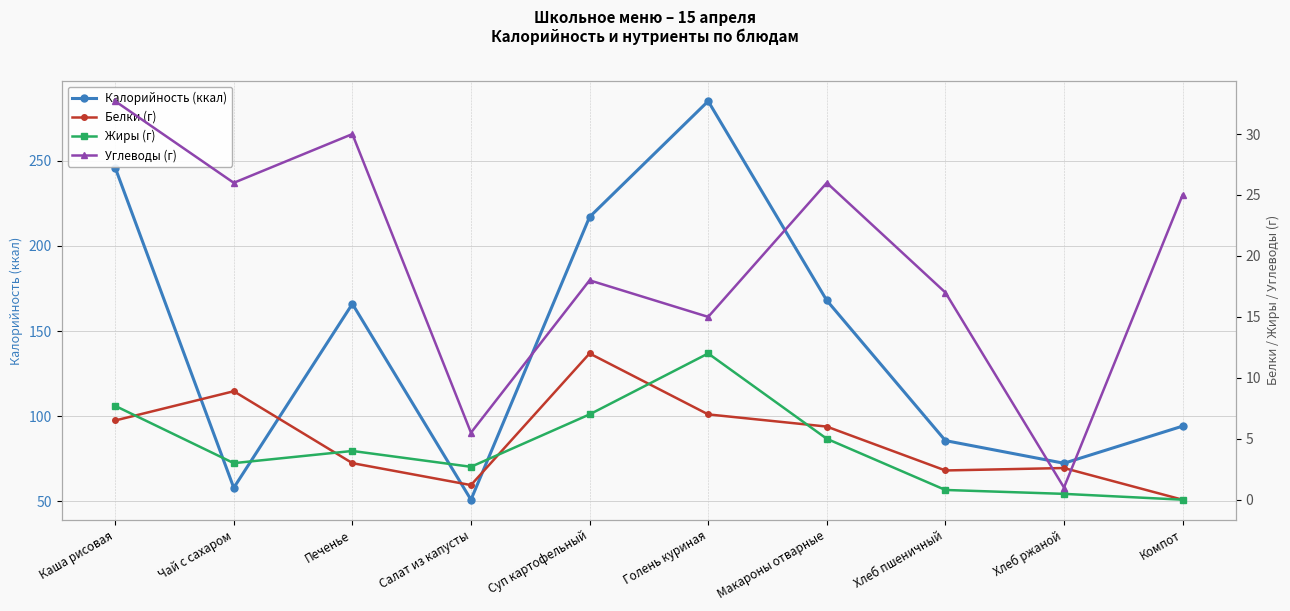

Reading right to left, list all the values displayed in this chart.

Калорийность (ккал): 94.2	72.4	85.7	168.0	285.0	217.0	51.0	166.0	58.0	246.0
Белки (г): 0.0	2.6	2.4	6.0	7.0	12.0	1.2	3.0	8.9	6.5
Жиры (г): 0.0	0.5	0.8	5.0	12.0	7.0	2.7	4.0	3.0	7.7
Углеводы (г): 25.0	1.0	17.0	26.0	15.0	18.0	5.5	30.0	26.0	32.7